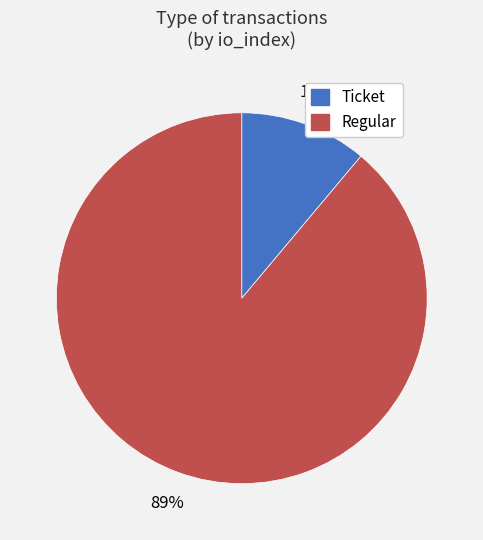

Count the number of slices in the pie.

2